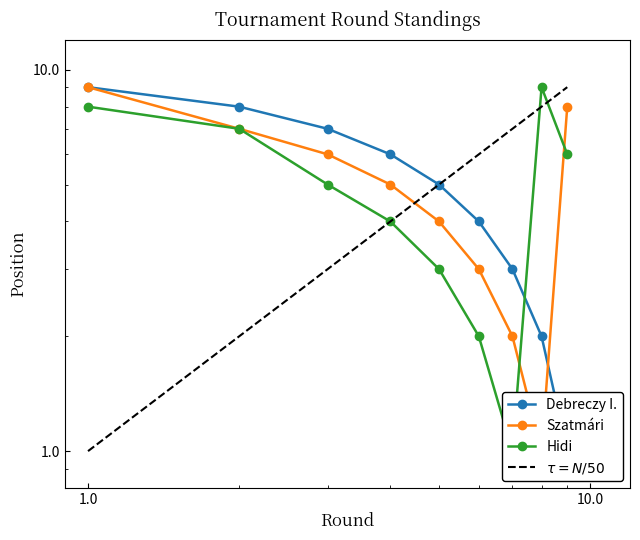

How many lines are shown in the chart?

3